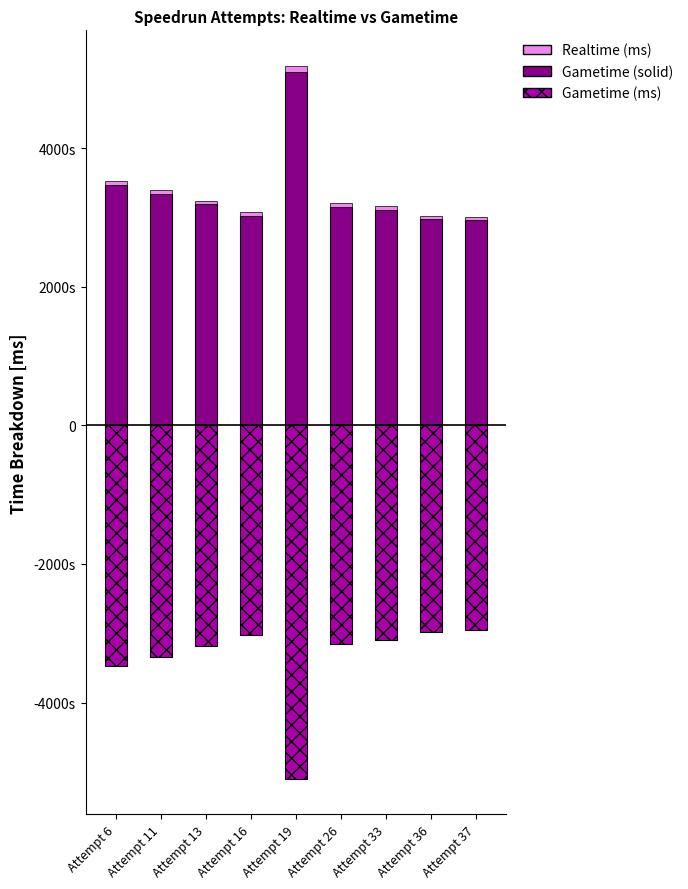

Rank the series by their average value, from highest to lowest.

Gametime (solid), Realtime (ms), Gametime (ms)